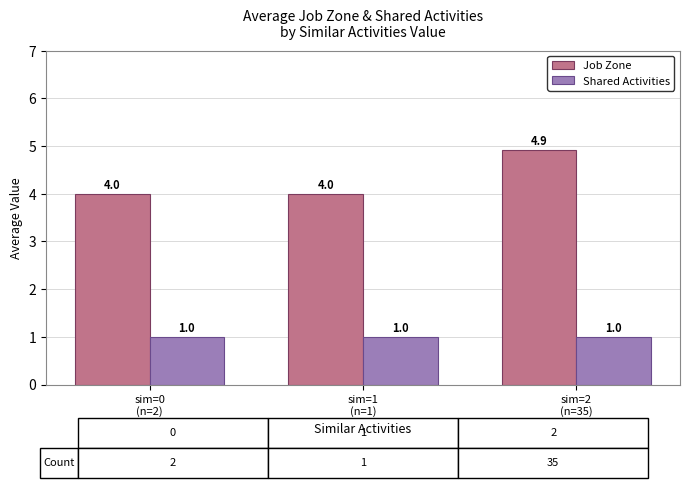

Reading left to right, extract all data points from this chart.

Job Zone: 4.0	4.0	4.9
Shared Activities: 1.0	1.0	1.0